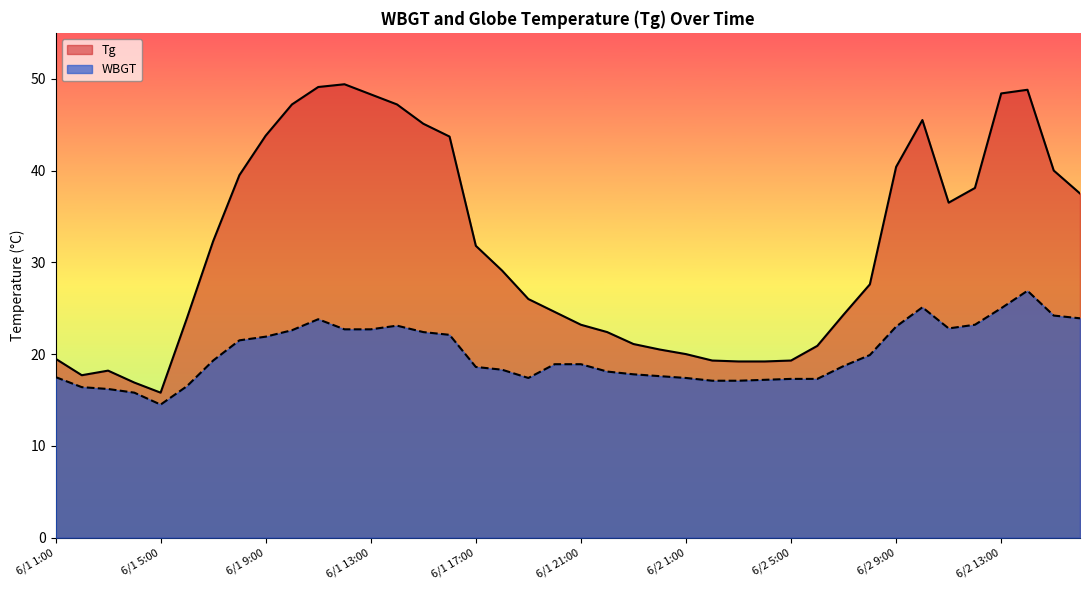

Reading right to left, transcribe all the data shown in this chart.

Tg: 6/2 16:00=37.5	6/2 15:00=40.0	6/2 14:00=48.8	6/2 13:00=48.4	6/2 12:00=38.1	6/2 11:00=36.5	6/2 10:00=45.5	6/2 9:00=40.4	6/2 8:00=27.6	6/2 7:00=24.3	6/2 6:00=20.9	6/2 5:00=19.3	6/2 4:00=19.2	6/2 3:00=19.2	6/2 2:00=19.3	6/2 1:00=20.0	6/1 24:00=20.5	6/1 23:00=21.1	6/1 22:00=22.4	6/1 21:00=23.2	6/1 20:00=24.6	6/1 19:00=26.0	6/1 18:00=29.1	6/1 17:00=31.8	6/1 16:00=43.7	6/1 15:00=45.1	6/1 14:00=47.2	6/1 13:00=48.3	6/1 12:00=49.4	6/1 11:00=49.1	6/1 10:00=47.2	6/1 9:00=43.8	6/1 8:00=39.5	6/1 7:00=32.3	6/1 6:00=23.9	6/1 5:00=15.8	6/1 4:00=16.9	6/1 3:00=18.2	6/1 2:00=17.7	6/1 1:00=19.5
WBGT: 6/2 16:00=23.9	6/2 15:00=24.2	6/2 14:00=26.9	6/2 13:00=25.0	6/2 12:00=23.2	6/2 11:00=22.8	6/2 10:00=25.1	6/2 9:00=23.0	6/2 8:00=19.9	6/2 7:00=18.7	6/2 6:00=17.3	6/2 5:00=17.3	6/2 4:00=17.2	6/2 3:00=17.1	6/2 2:00=17.1	6/2 1:00=17.4	6/1 24:00=17.6	6/1 23:00=17.8	6/1 22:00=18.1	6/1 21:00=18.9	6/1 20:00=18.9	6/1 19:00=17.4	6/1 18:00=18.3	6/1 17:00=18.6	6/1 16:00=22.1	6/1 15:00=22.4	6/1 14:00=23.1	6/1 13:00=22.7	6/1 12:00=22.7	6/1 11:00=23.8	6/1 10:00=22.6	6/1 9:00=21.9	6/1 8:00=21.5	6/1 7:00=19.3	6/1 6:00=16.5	6/1 5:00=14.5	6/1 4:00=15.8	6/1 3:00=16.2	6/1 2:00=16.4	6/1 1:00=17.5